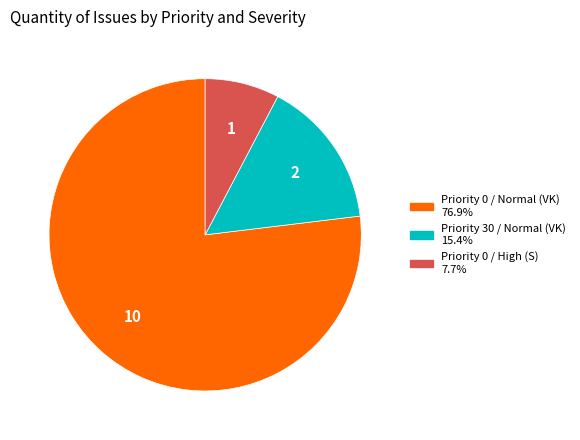

Is there any slice that represents more than half of the pie?

Yes